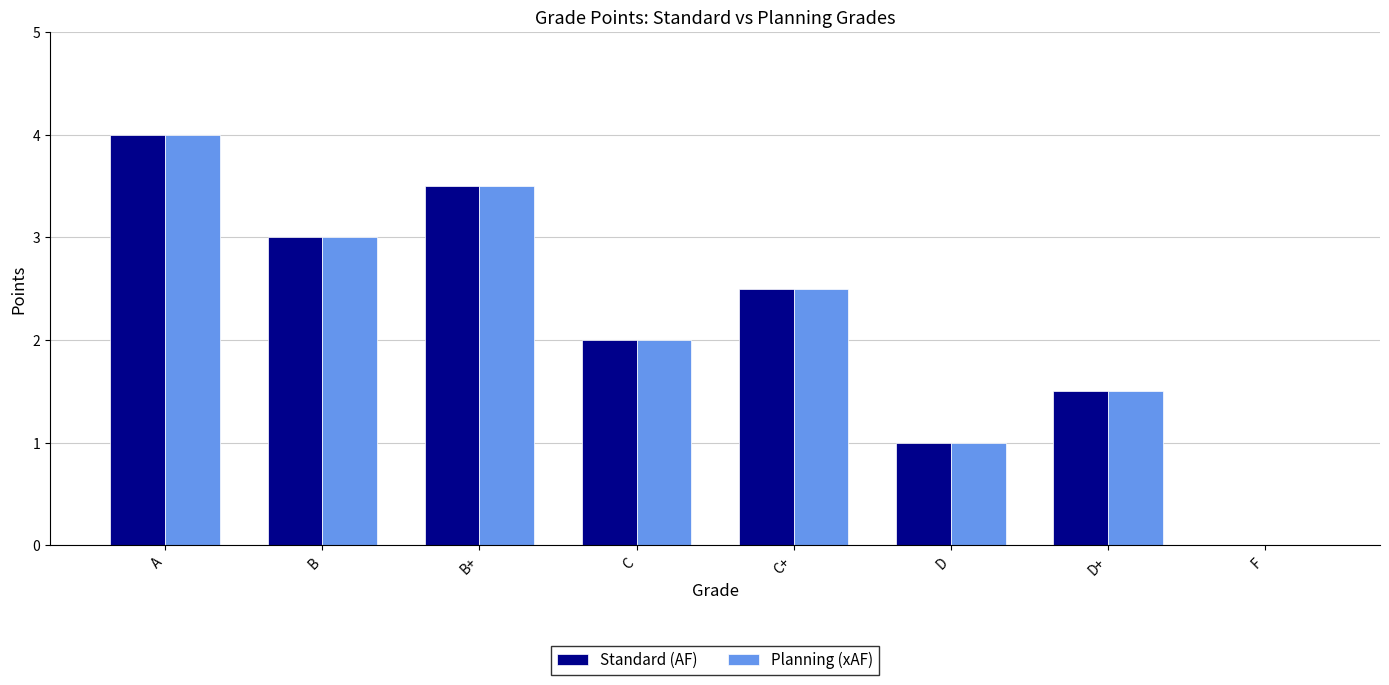

Reading right to left, extract all data points from this chart.

Standard (AF): F=0.0	D+=1.5	D=1.0	C+=2.5	C=2.0	B+=3.5	B=3.0	A=4.0
Planning (xAF): F=0.0	D+=1.5	D=1.0	C+=2.5	C=2.0	B+=3.5	B=3.0	A=4.0